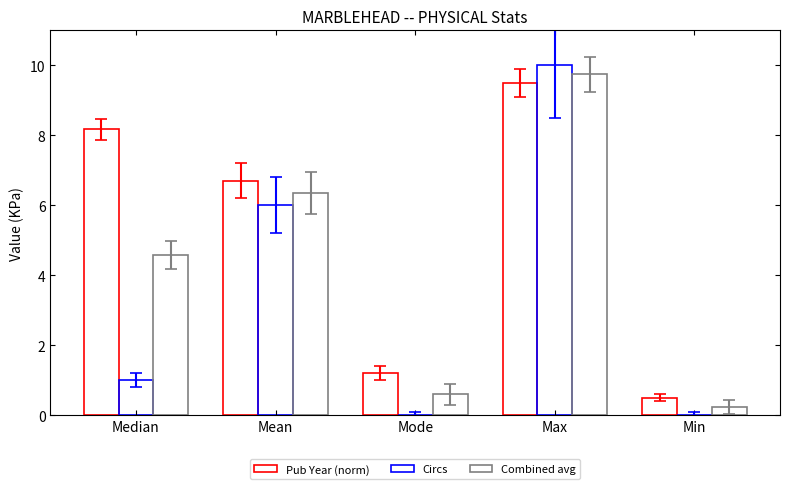

Reading left to right, transcribe all the data shown in this chart.

Pub Year (norm): Median=8.2	Mean=6.7	Mode=1.2	Max=9.5	Min=0.5
Circs: Median=1.0	Mean=6.0	Mode=0.0	Max=10.0	Min=0.0
Combined avg: Median=4.6	Mean=6.4	Mode=0.6	Max=9.8	Min=0.2